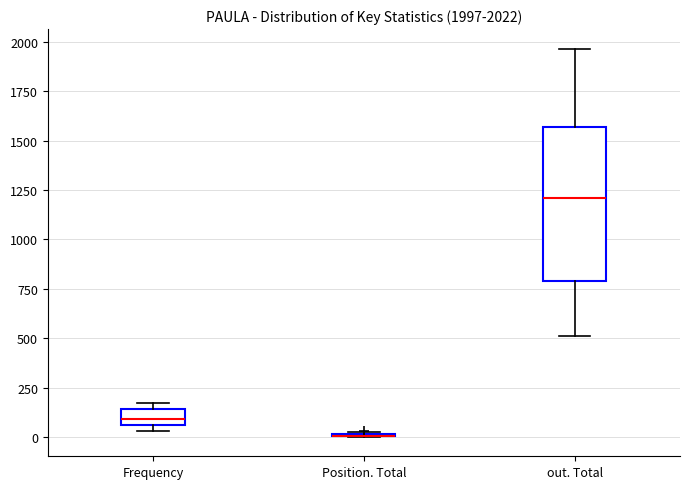

Which box is the tallest, from its lower edge to its upper edge?

out. Total